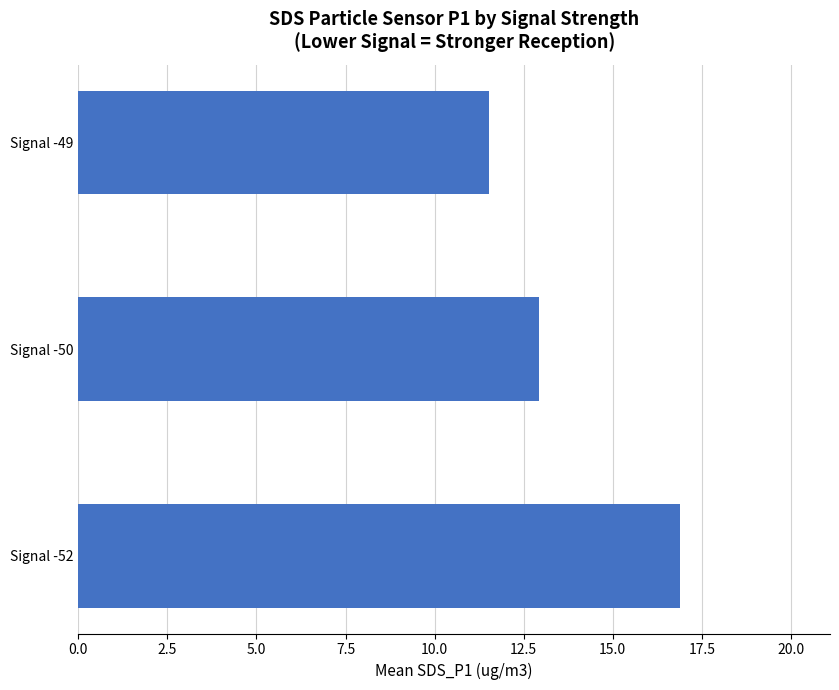

What is the difference between the maximum and minimum values?

5.3